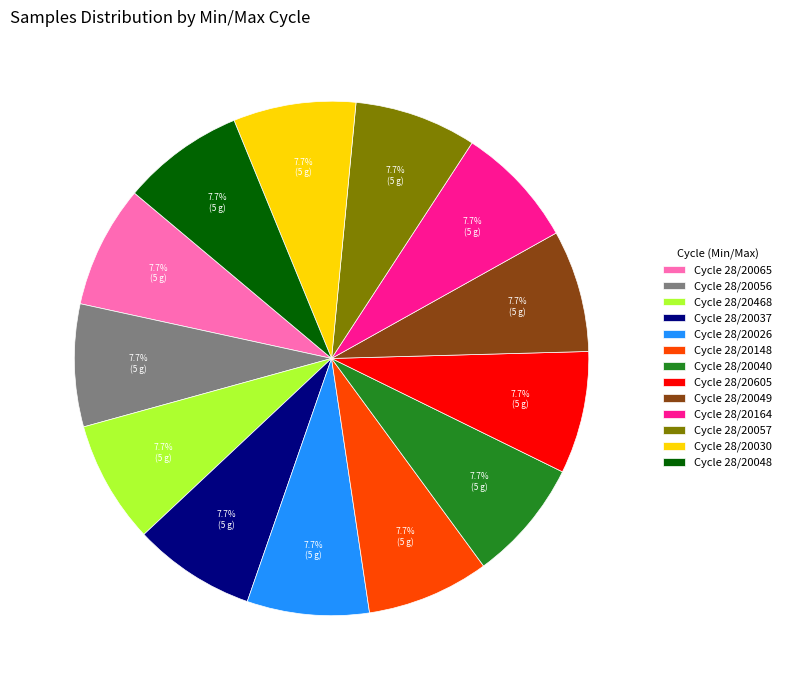

What is the ratio of the value at Cycle 28/20026 to the value at Cycle 28/20049?

1.0